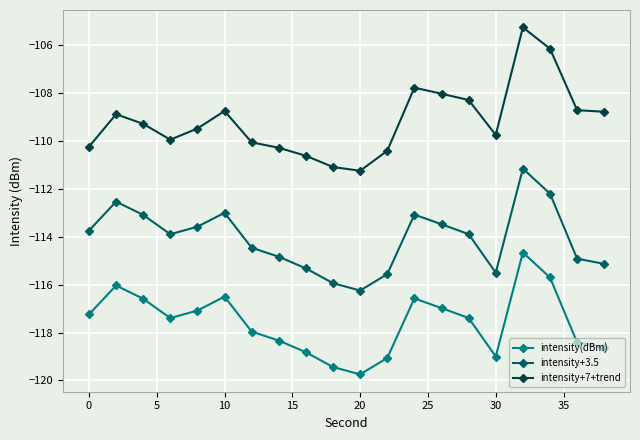

True or false: intensity+7+trend and intensity+3.5 cross at least once.

False